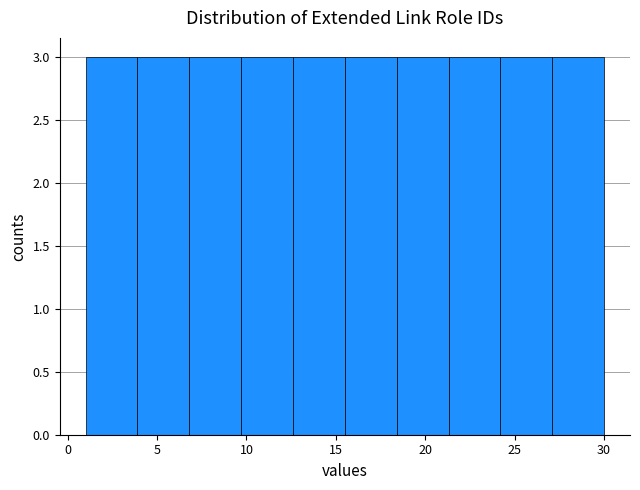

Reading left to right, transcribe this chart: for each bar, give the range it covers on the x-axis and its height. Neither the bar edges nor the heights are printed on the chart, so give them approximately, as read against the axes.

1.0 to 3.9: 3
3.9 to 6.8: 3
6.8 to 9.7: 3
9.7 to 12.6: 3
12.6 to 15.5: 3
15.5 to 18.4: 3
18.4 to 21.3: 3
21.3 to 24.2: 3
24.2 to 27.1: 3
27.1 to 30.0: 3